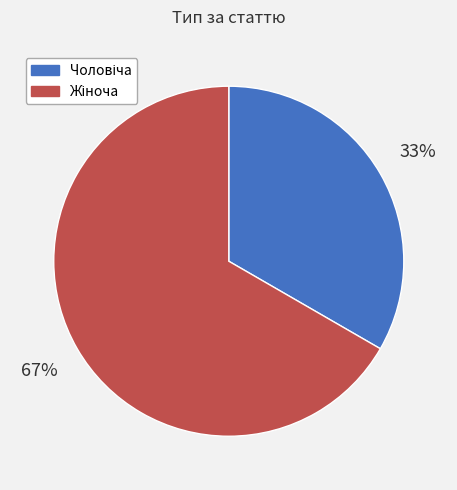

To the nearest percent, what is the average slice percentage?

50%